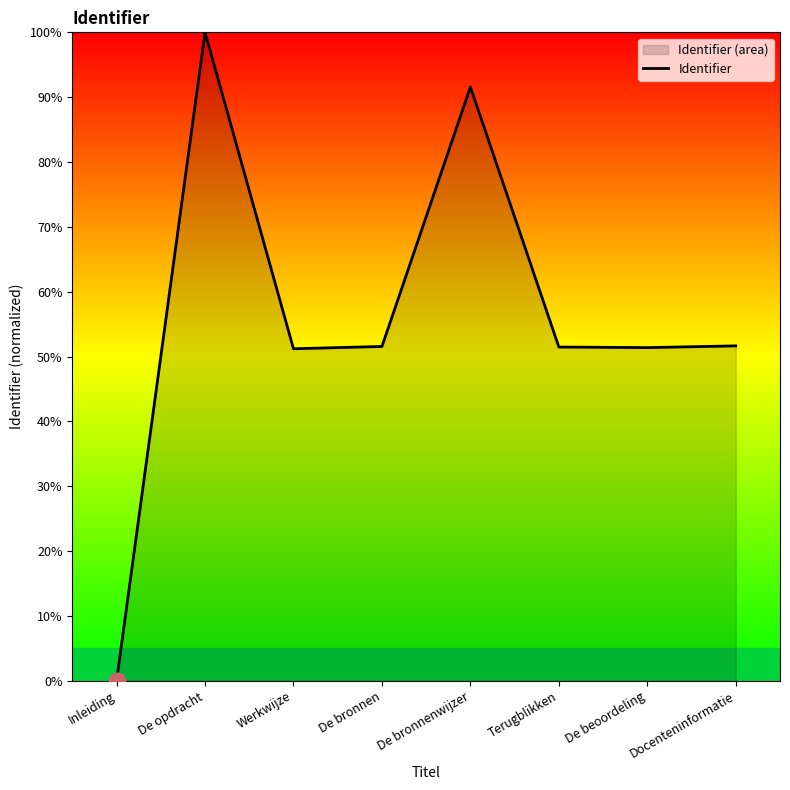

Does the chart display data point markers on the line(s)?

No